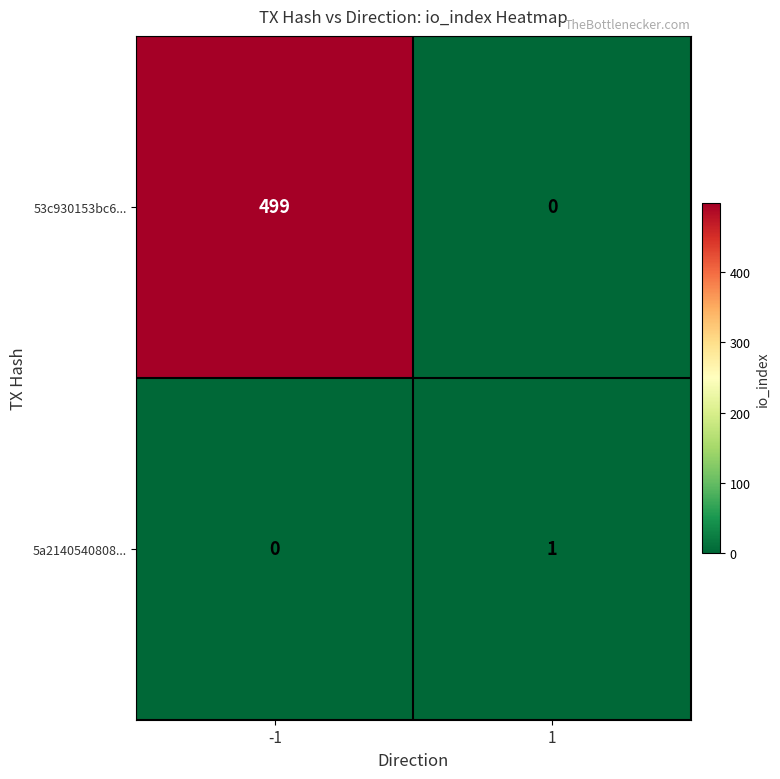

What is the total value across all series at 1?

1